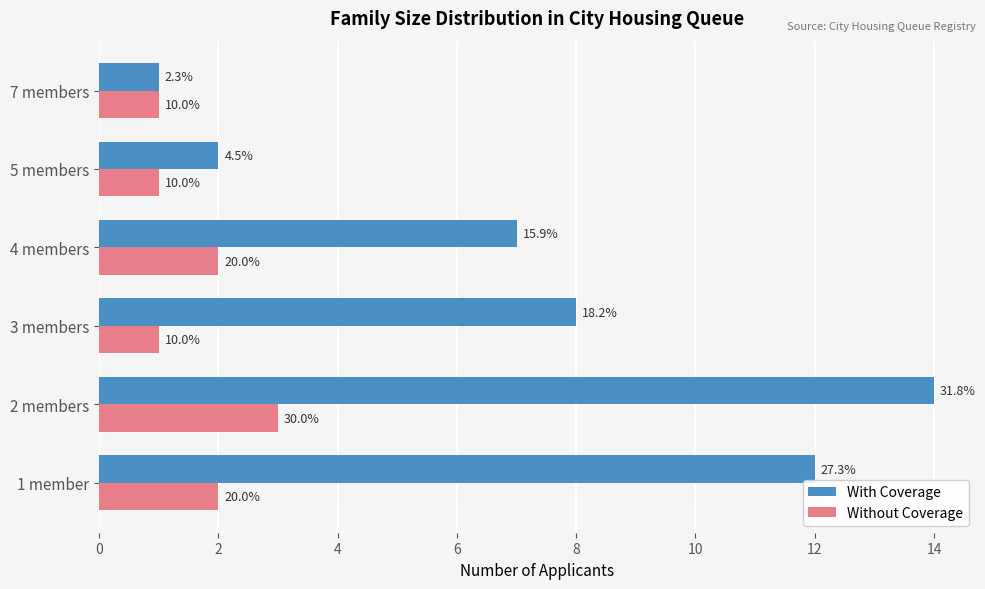

Does the chart contain stacked bars?

No